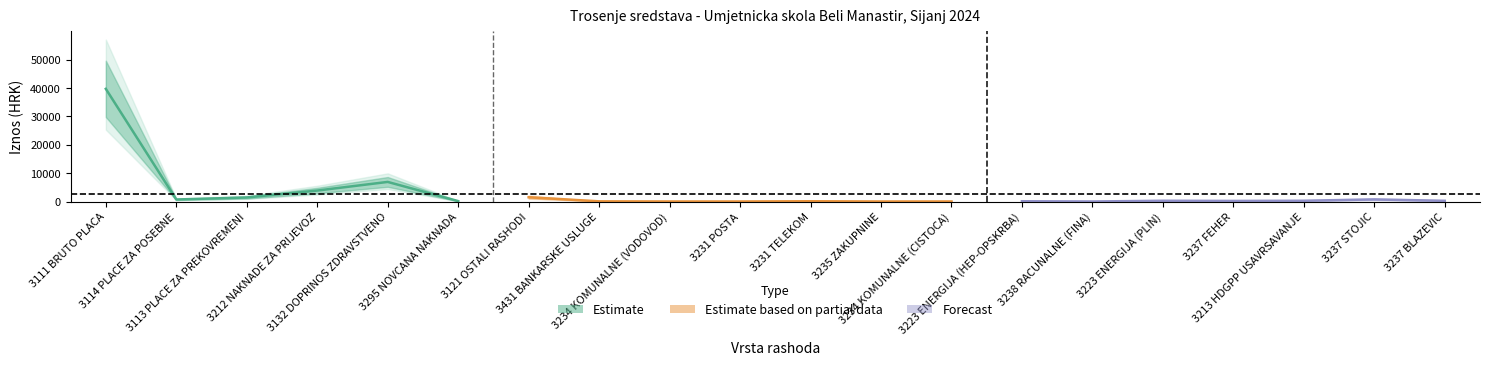

Reading left to right, transcribe all the data shown in this chart.

39690.4	708.4	1415.8	3856.3	6899.4	140.0	1500.0	58.9	7.9	4.8	90.9	2.9	9.6	93.0	2.8	264.5	201.6	264.0	737.2	244.3